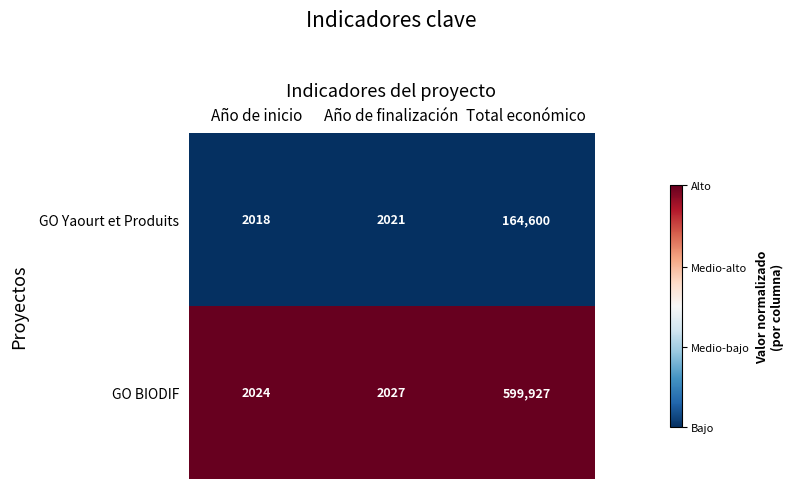

Which series has the largest range (max minus min)?

GO BIODIF